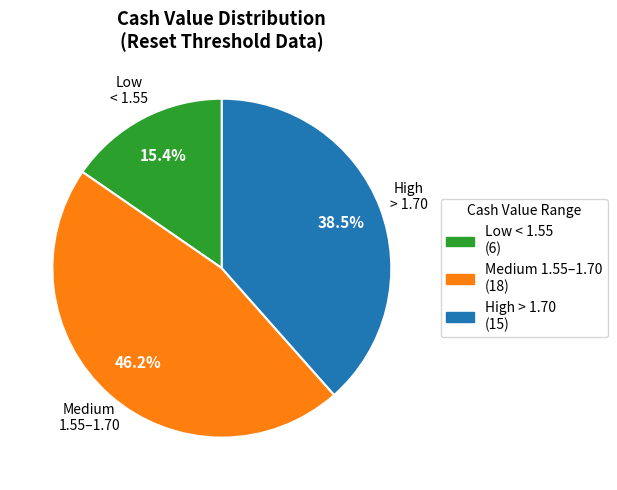

Does any single category account for the majority?

No